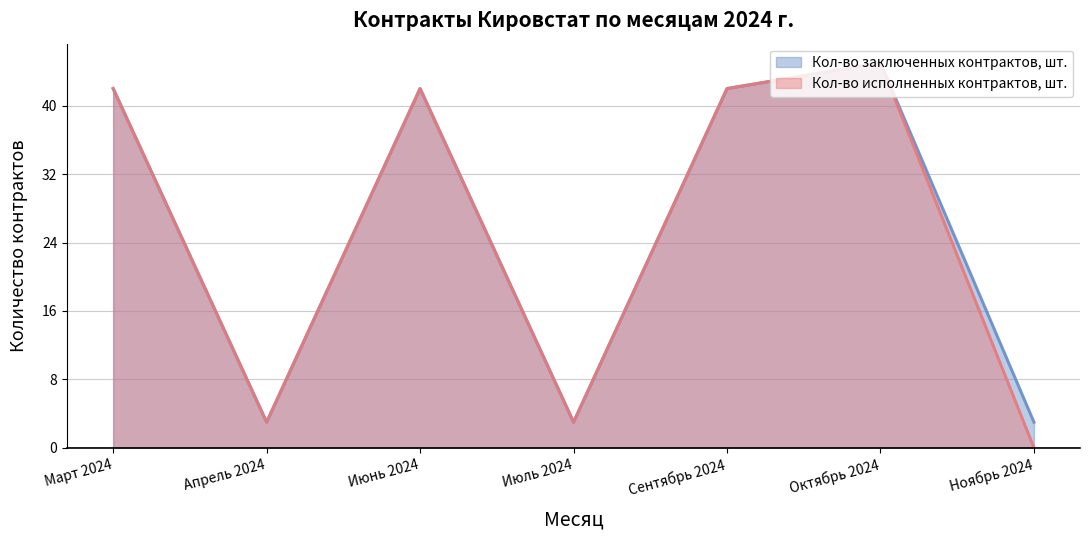

What is the maximum value shown in the chart?

45